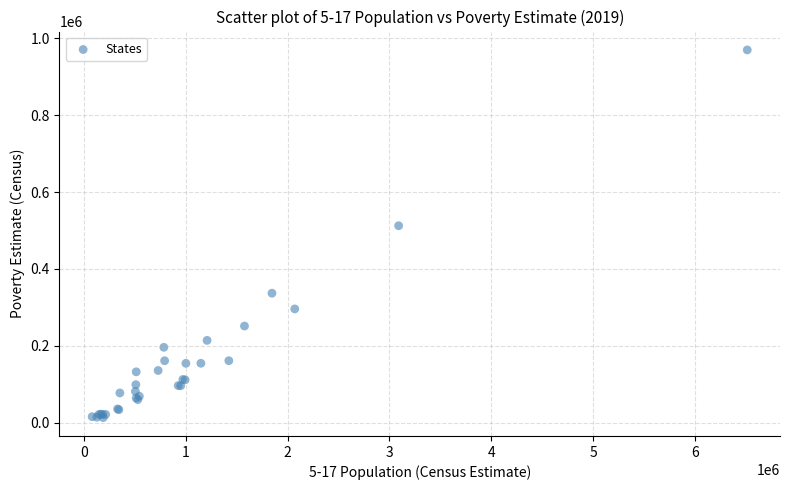

What Y value in the scatter plot is closest to 491543?

512439